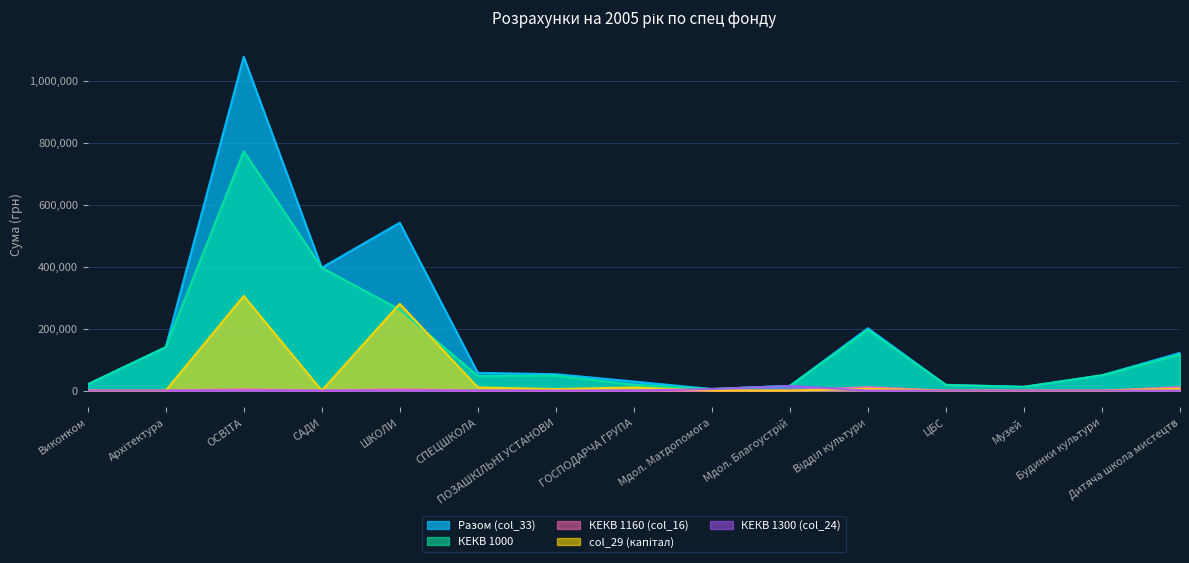

In col_29 (капітал), how many points are lower than both neighbors (excluding endpoints)?

2